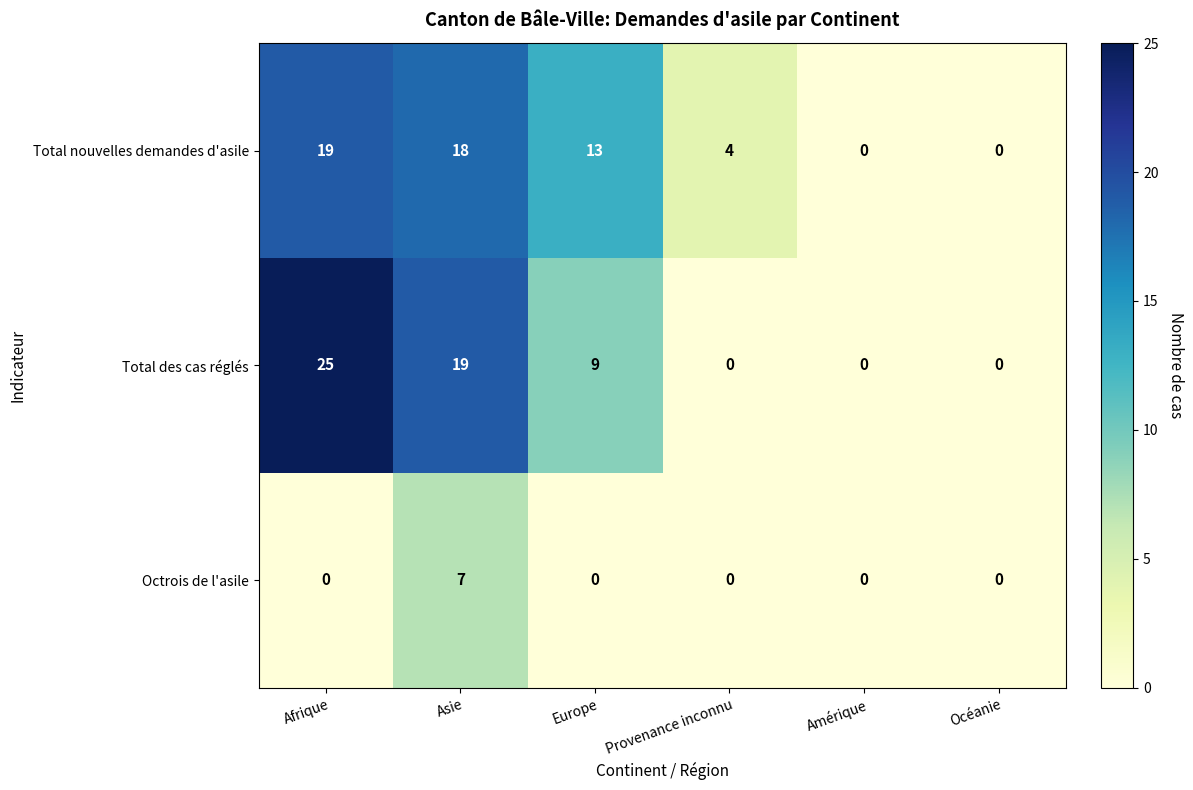

Reading right to left, transcribe all the data shown in this chart.

Total nouvelles demandes d'asile: Océanie=0	Amérique=0	Provenance inconnu=4	Europe=13	Asie=18	Afrique=19
Total des cas réglés: Océanie=0	Amérique=0	Provenance inconnu=0	Europe=9	Asie=19	Afrique=25
Octrois de l'asile: Océanie=0	Amérique=0	Provenance inconnu=0	Europe=0	Asie=7	Afrique=0